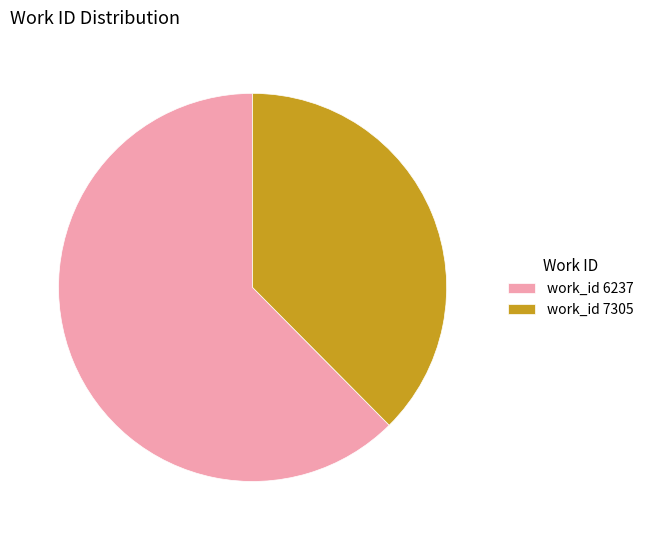

Rank the categories by value from highest to lowest.

work_id 6237, work_id 7305